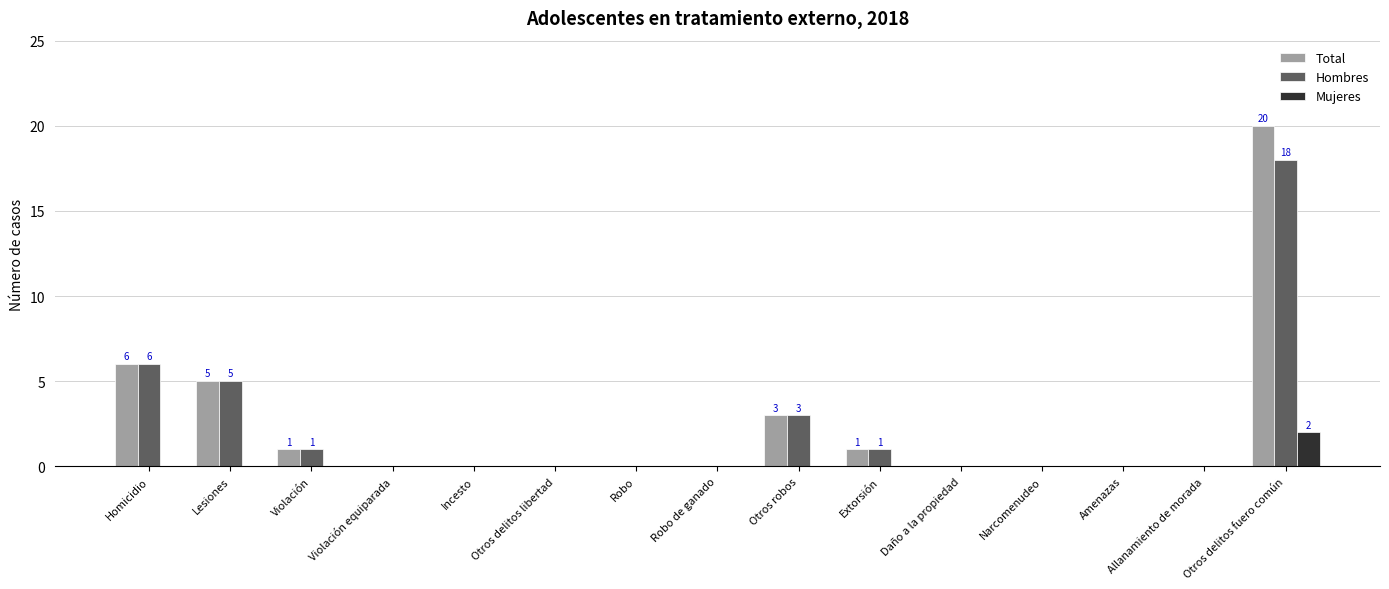

Does the chart contain stacked bars?

No